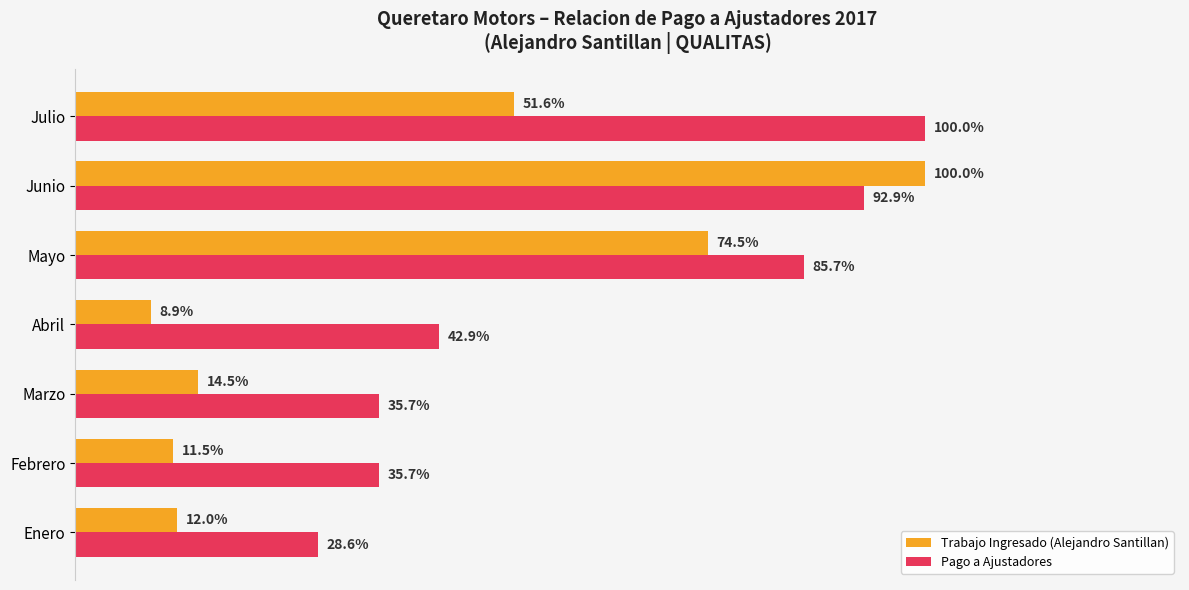

Where is Pago a Ajustadores nearest to the value 64?

Abril